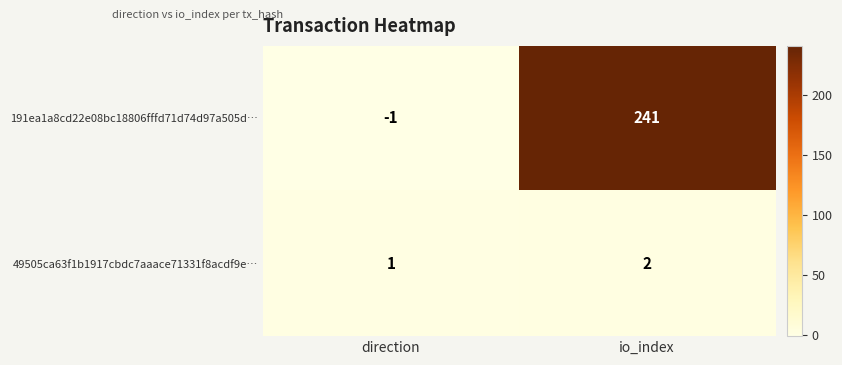

Reading right to left, transcribe all the data shown in this chart.

191ea1a8cd22e08bc18806fffd71d74d97a505d…: 241	-1
49505ca63f1b1917cbdc7aaace71331f8acdf9e…: 2	1